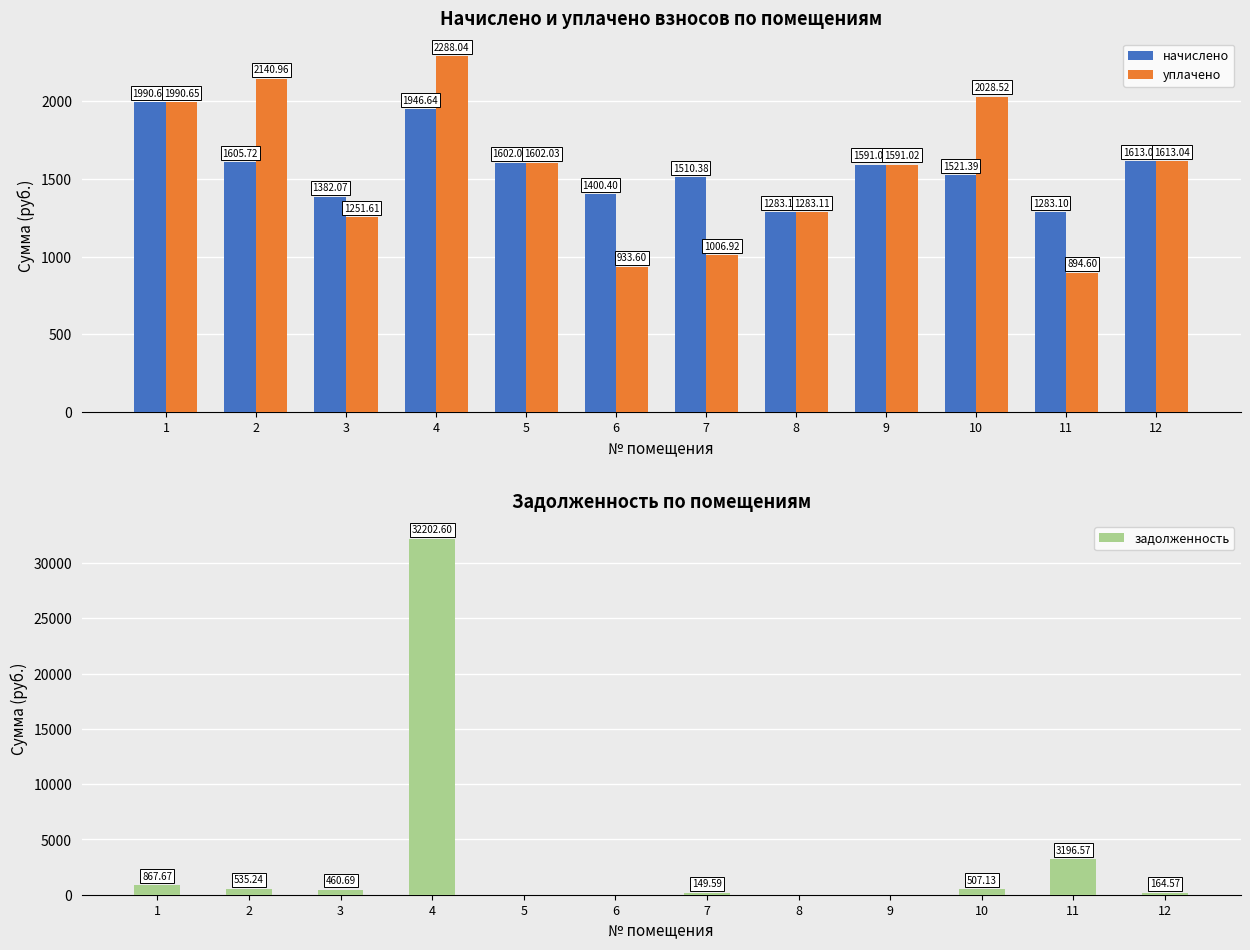

What is the maximum value for уплачено?

2288.0